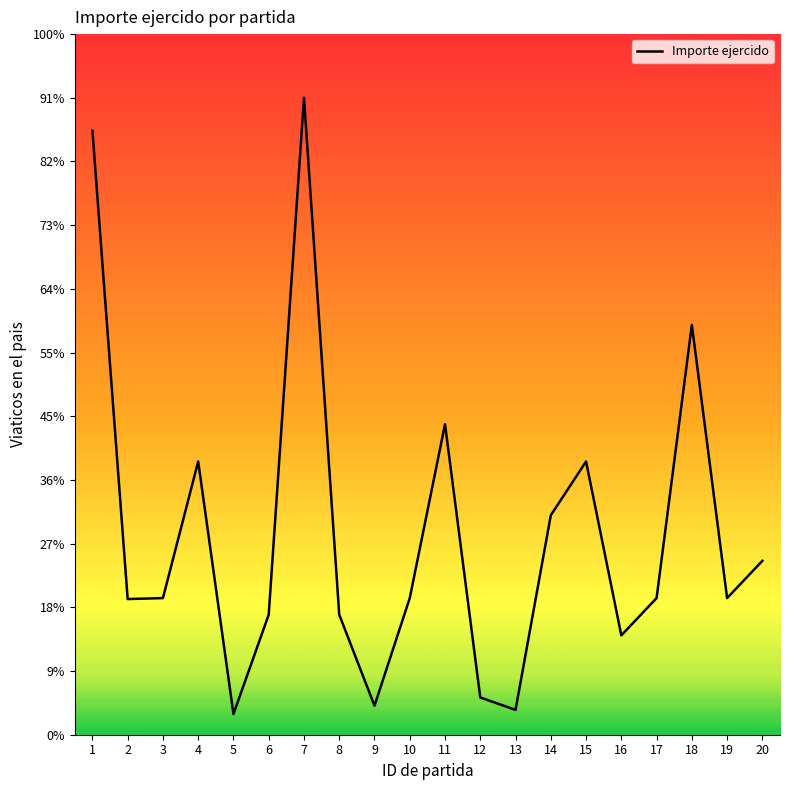

What is the approximate value at 3?

1287.0